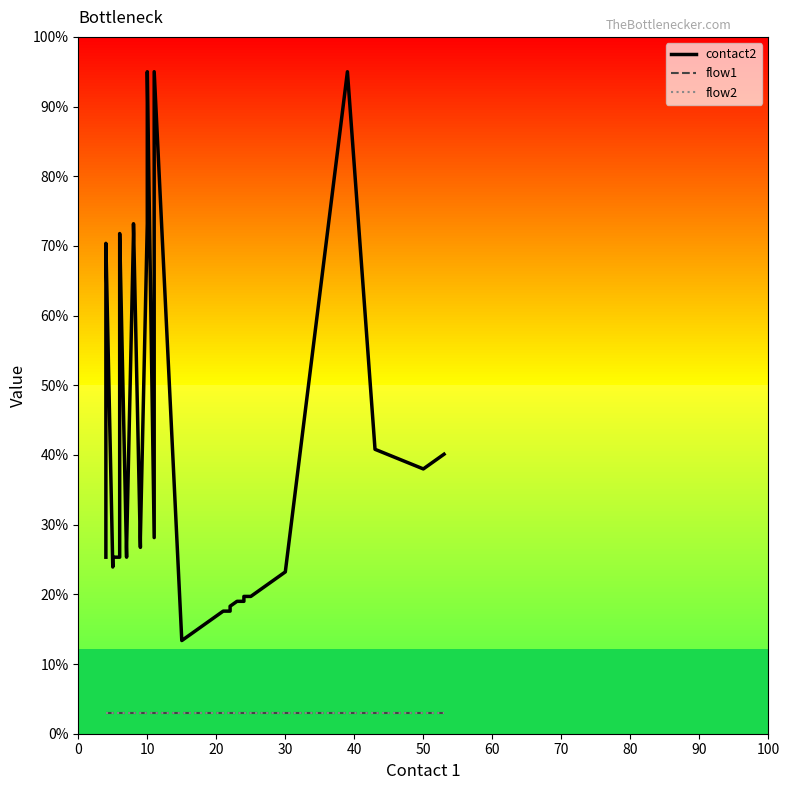

True or false: flow1 has more than 0 interior local peaks.

False